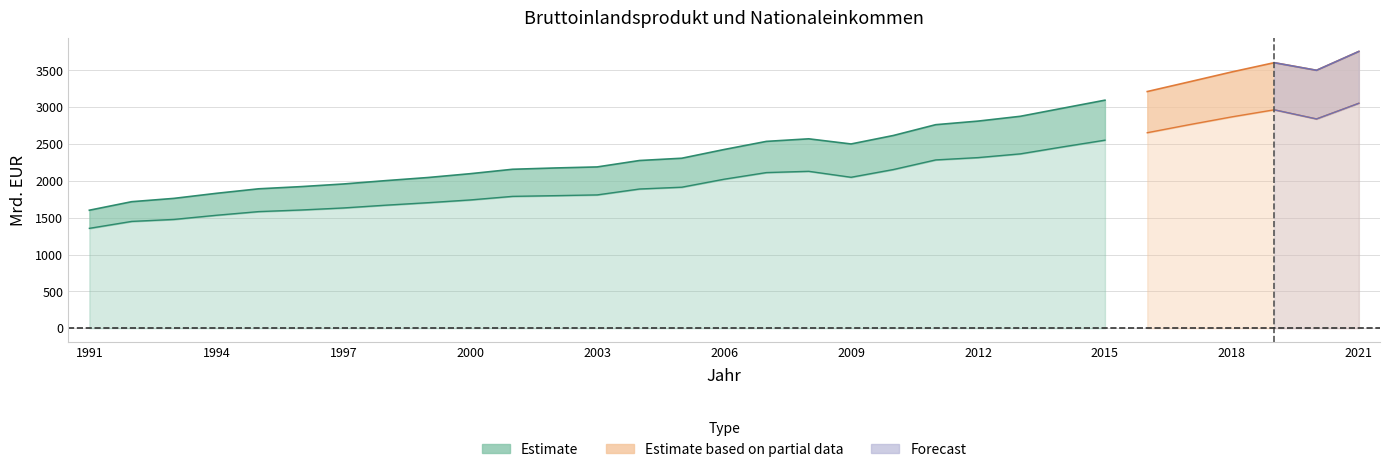

Reading right to left, extract all data points from this chart.

Abschreibungen: 703.6	660.4	639.5	609.9	581.4	558.7	542.8	524.9	509.8	495.3	478.1	462.0	452.0	440.9	423.3	403.0	393.1	386.7	379.7	375.7	367.7	356.2	341.7	333.1	325.3	317.1	309.3	297.8	285.6	267.6	245.9
Netto-national-einkommen: 3053.2	2840.5	2964.7	2869.1	2763.7	2653.8	2552.4	2461.2	2366.6	2315.9	2284.4	2153.8	2048.9	2129.7	2112.6	2022.4	1914.1	1889.5	1809.4	1799.1	1789.6	1741.0	1703.6	1669.8	1632.1	1604.5	1582.7	1532.9	1476.6	1449.6	1355.5